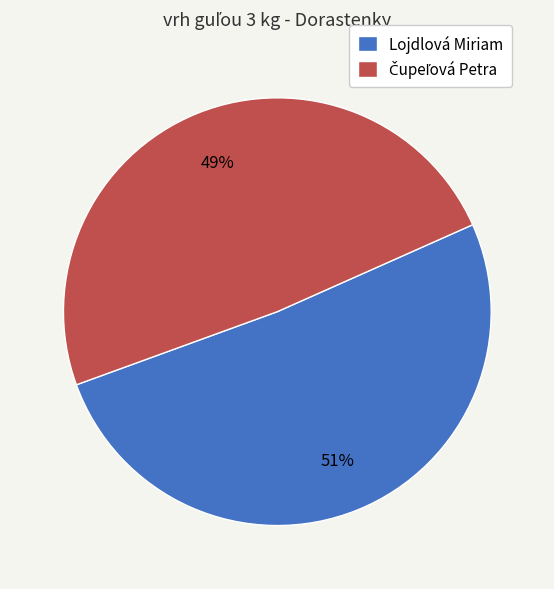

The Lojdlová Miriam slice represents 51% of the pie. True or false?

True